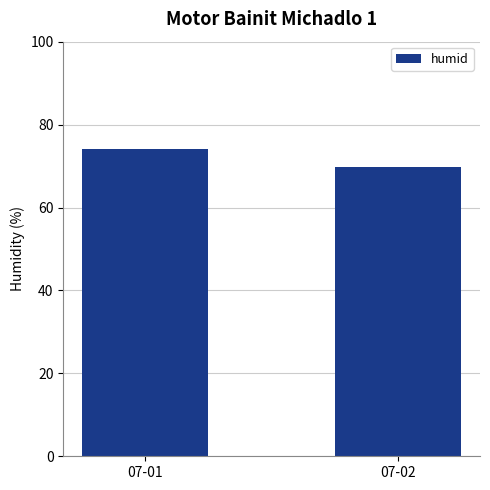

Are the bars grouped side by side (vs. stacked)?

No